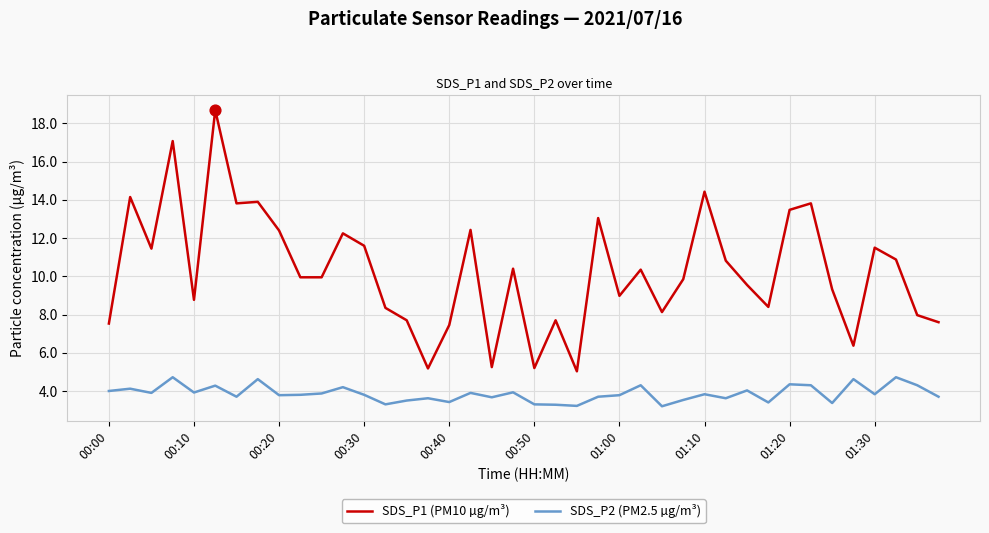

List the series in order of their overall mean, lowest first.

SDS_P2 (PM2.5 µg/m³), SDS_P1 (PM10 µg/m³)